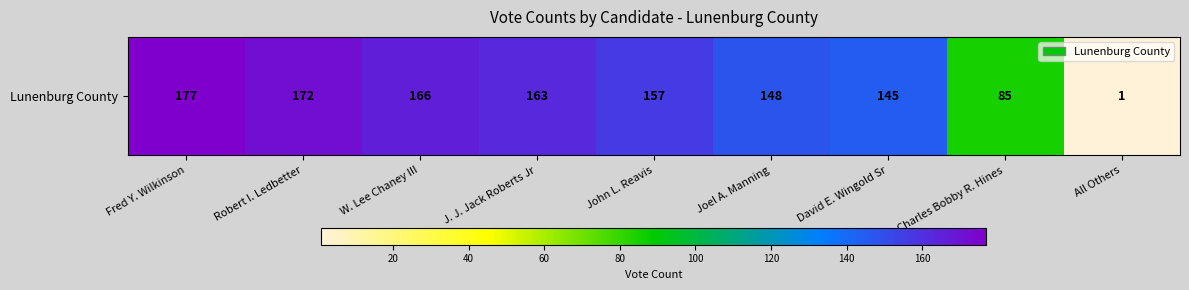

How many data points are above 157?

4